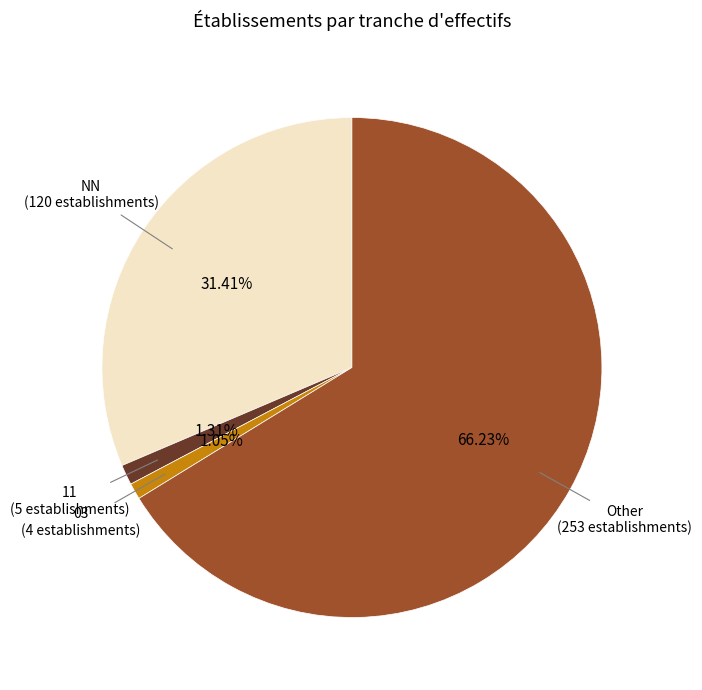

Is there any slice that represents more than half of the pie?

Yes